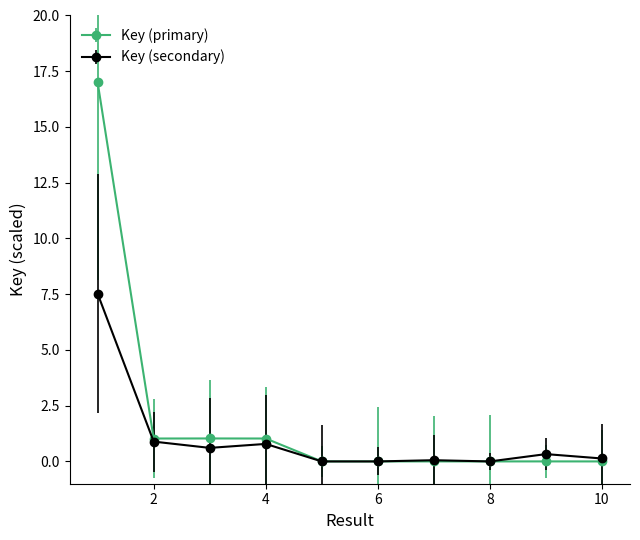

What is the maximum value shown in the chart?

17.0